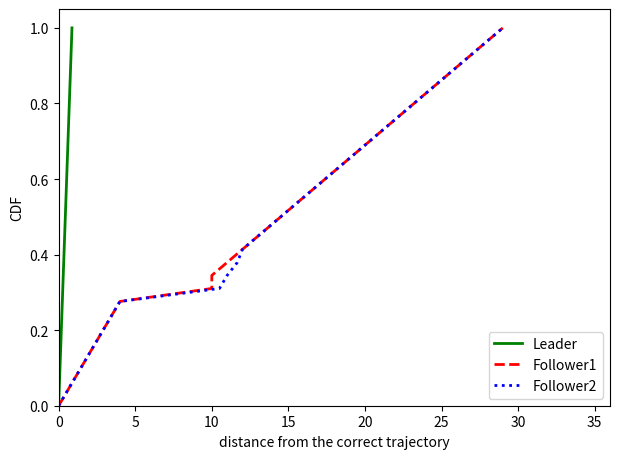

The Follower2 series shows 0.5 at 27. True or false?

False